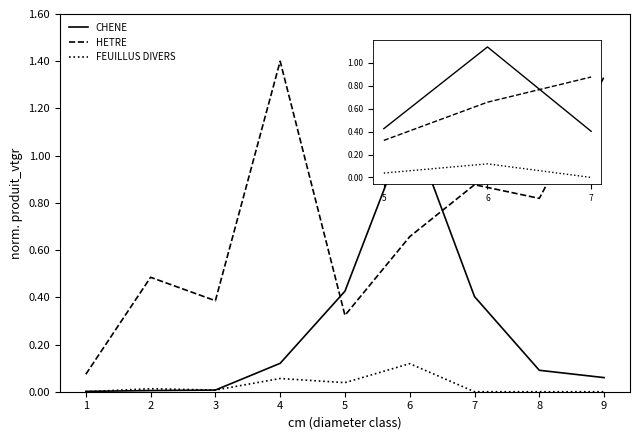

Does the chart display data point markers on the line(s)?

No